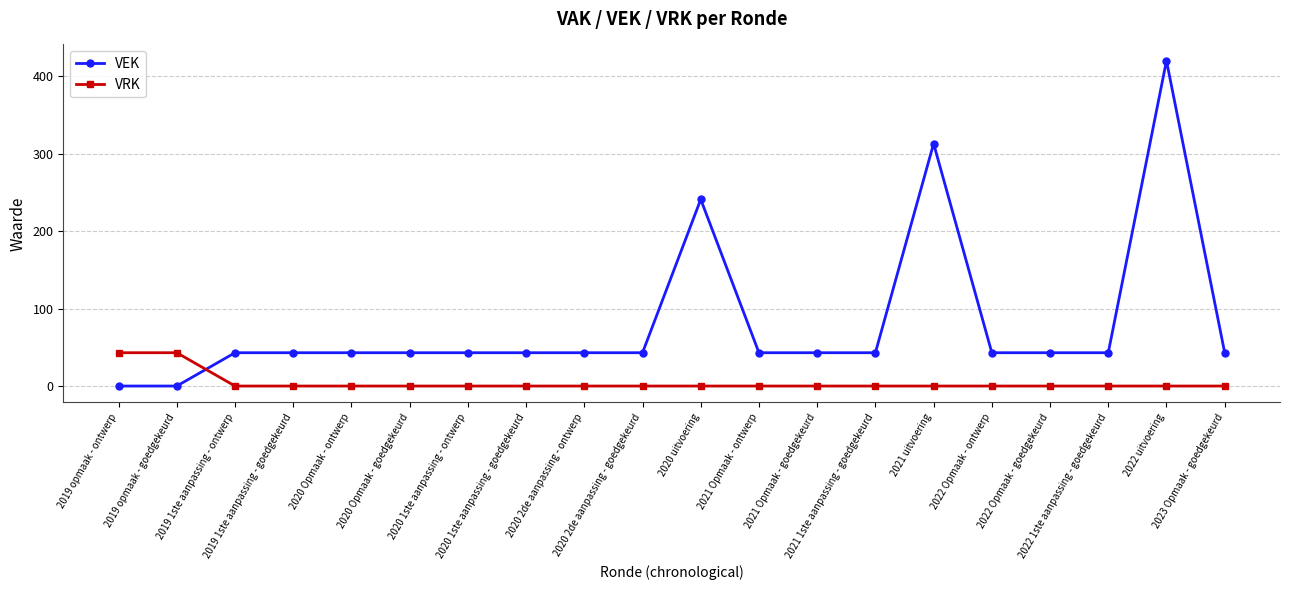

What is the highest value of the VEK series?

420